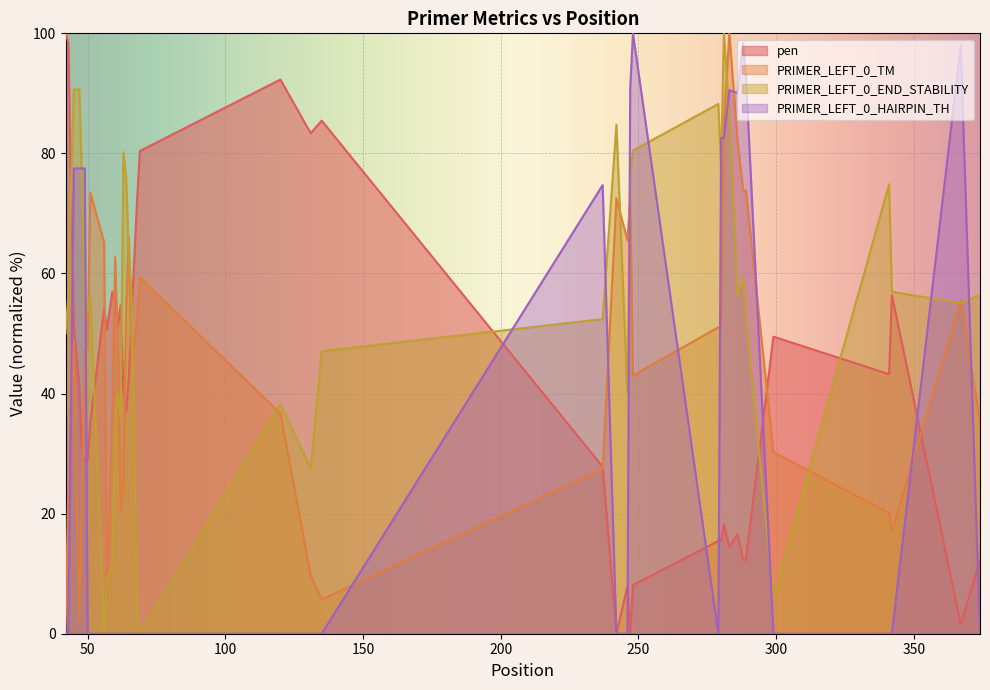

At which label is PRIMER_LEFT_0_END_STABILITY closest to 50?

42